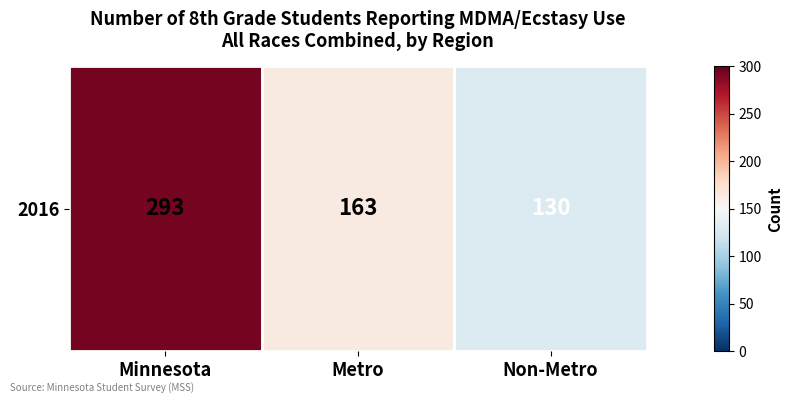

Reading left to right, list all the values displayed in this chart.

293	163	130